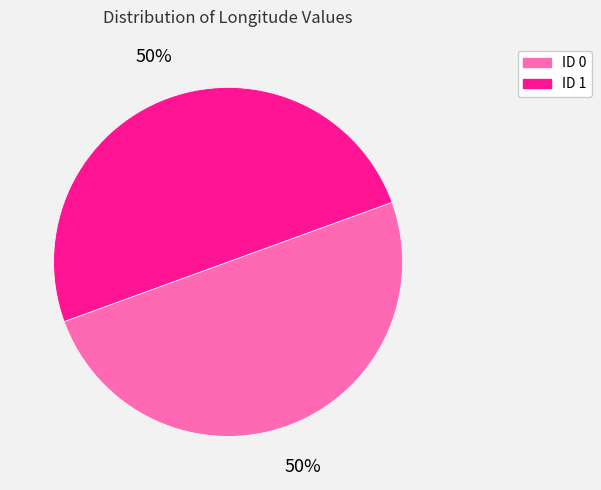

Is the sum of ID 1 and ID 0 greater than half?

Yes